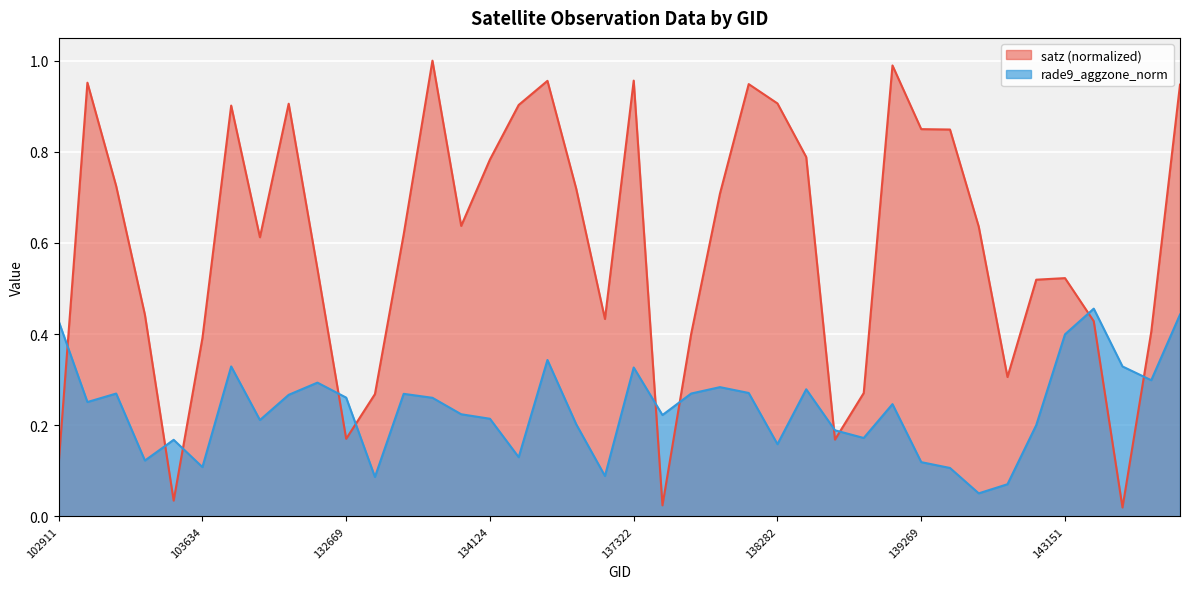

At which label is rade9_aggzone_norm closest to 0?

139475